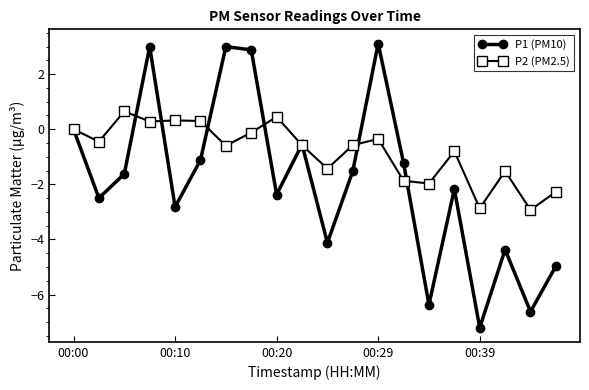

Rank the series by their average value, from lowest to highest.

P1 (PM10), P2 (PM2.5)